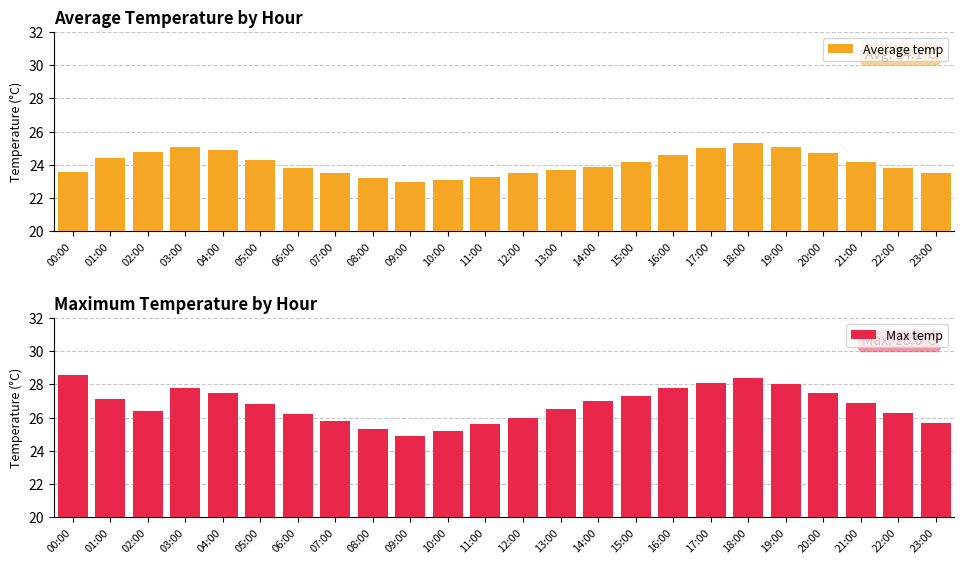

What is the minimum value shown in the chart?

23.0